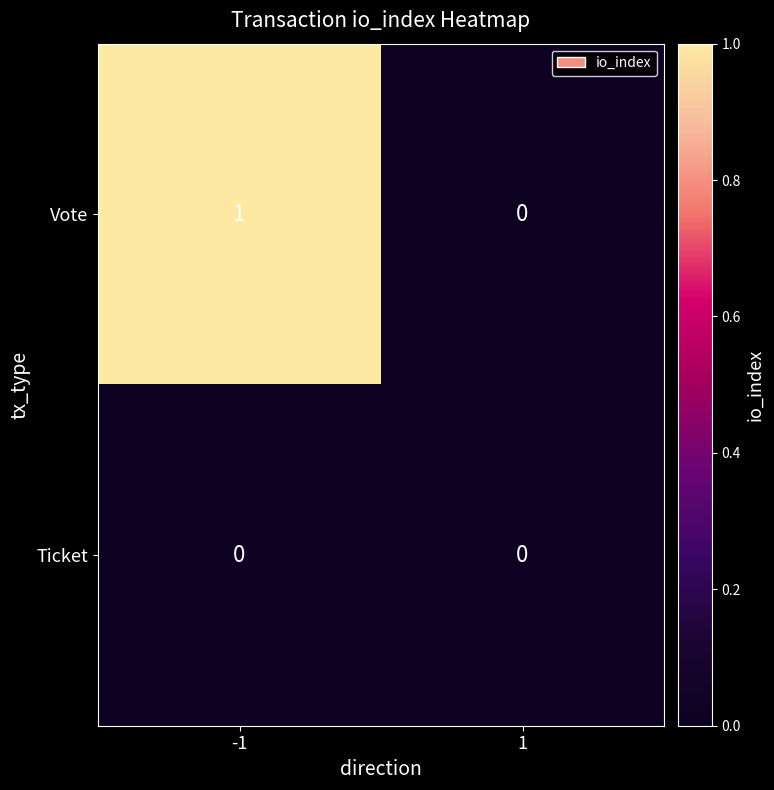

What is the difference between the highest and lowest values at -1?

1